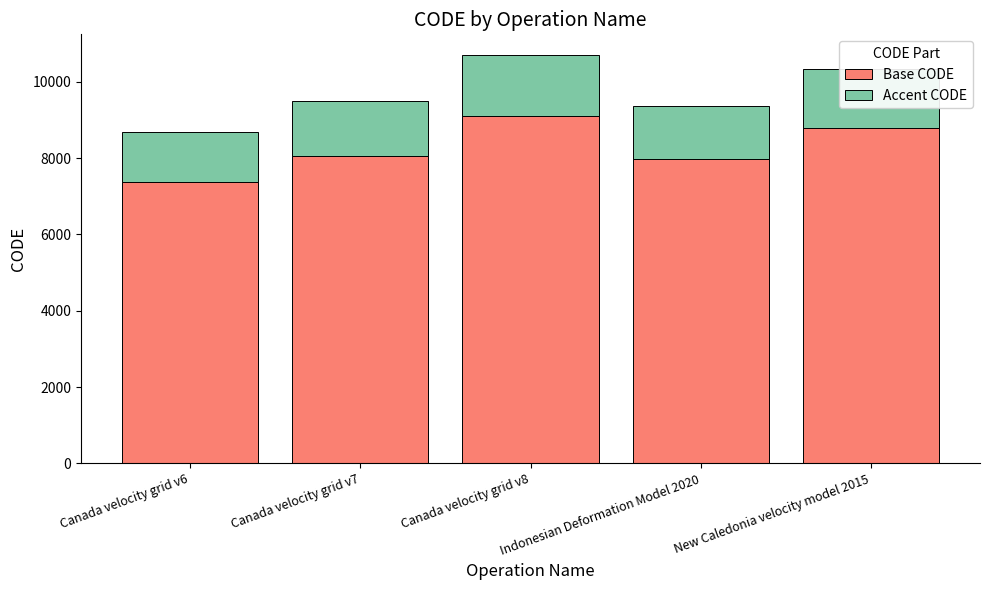

What is the average value of the Base CODE series?

8256